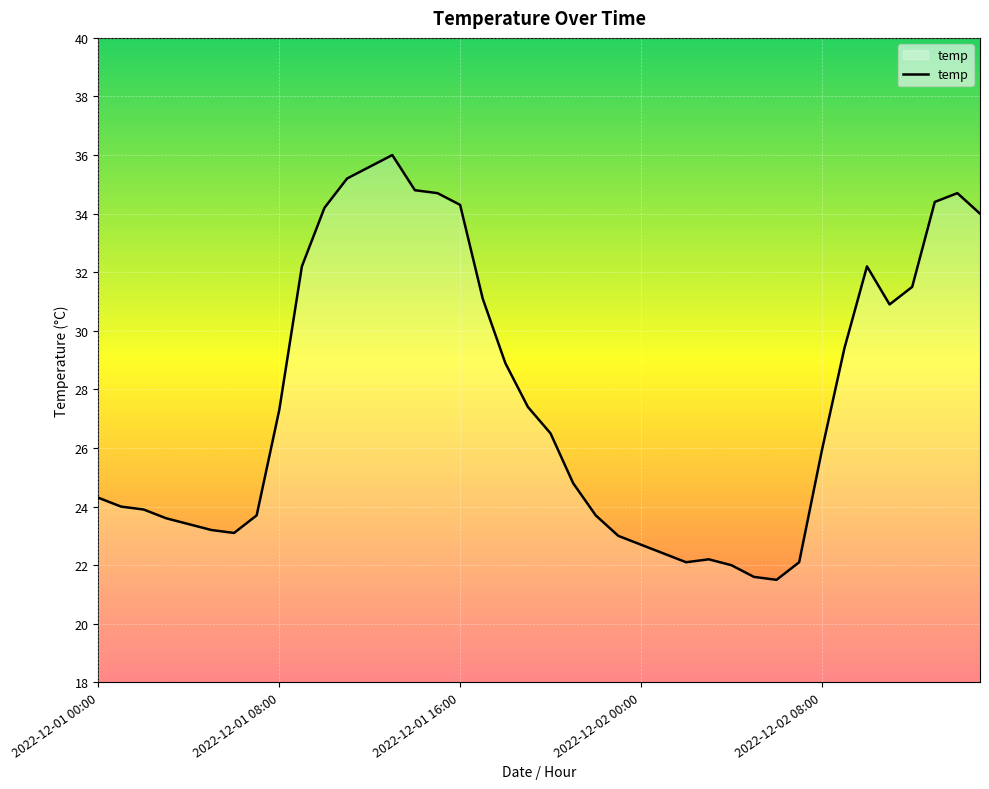

What is the smallest value displayed?

21.5